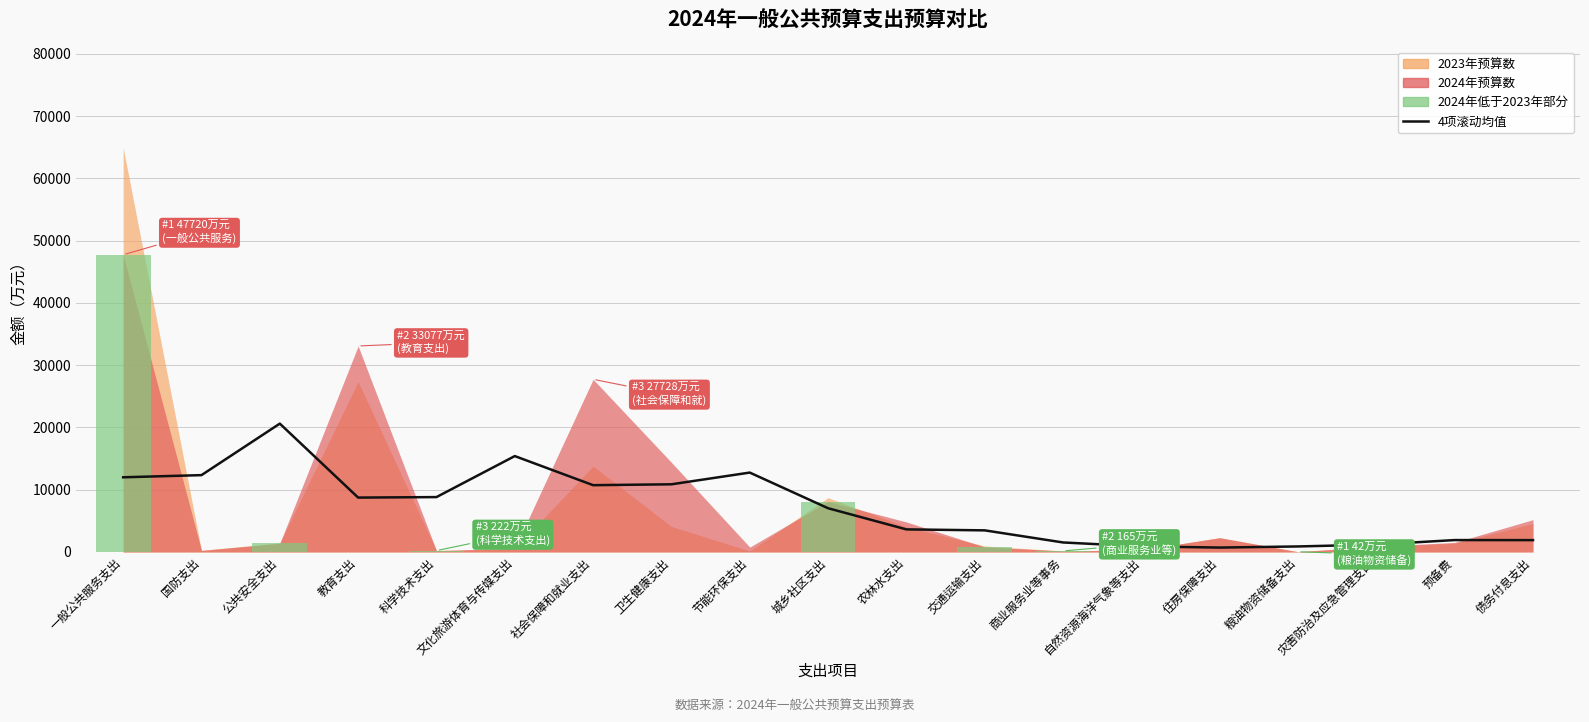

How many lines are shown in the chart?

1